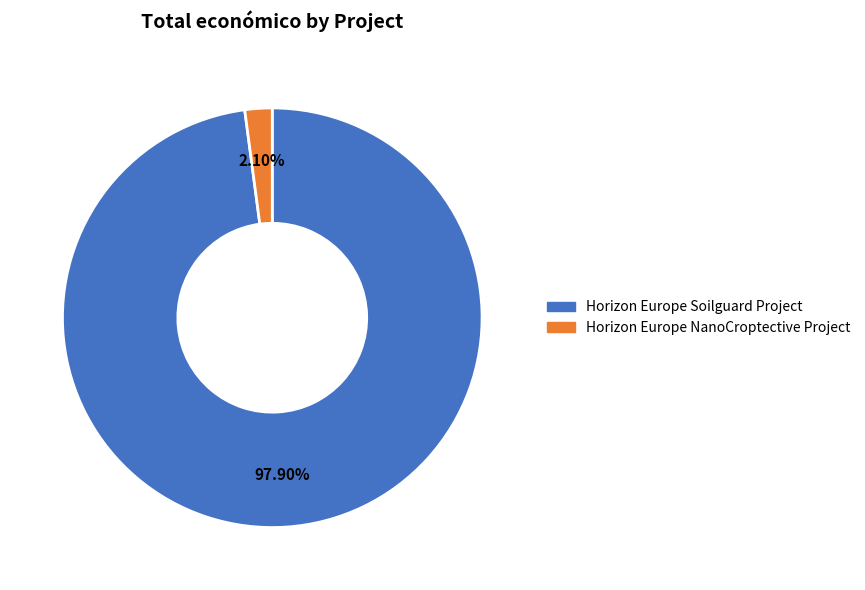

To the nearest percent, what is the average slice percentage?

50%